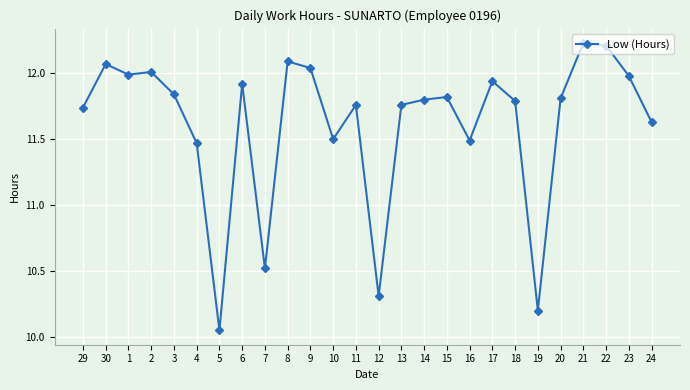

Is it true that the value at 20 is 11.8?

True